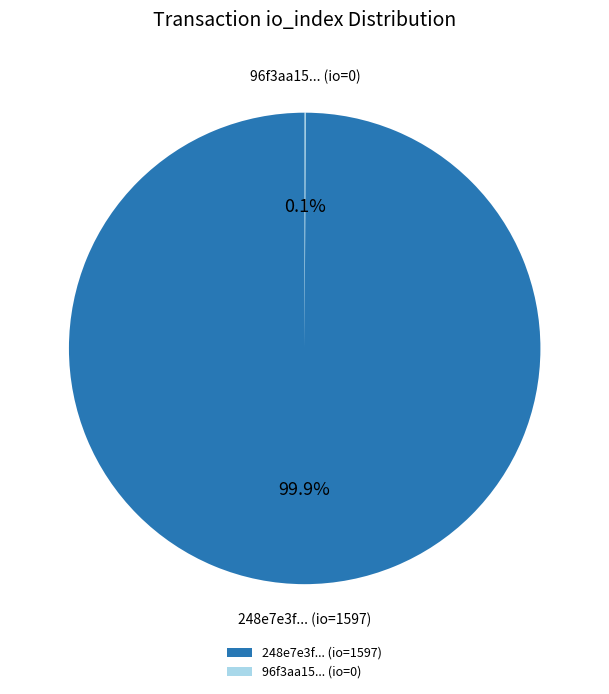

Which category has the biggest portion of the pie?

248e7e3f... (io=1597)